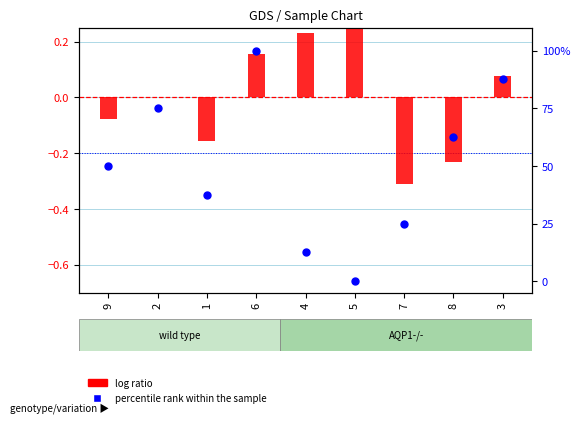

At how many categories does at least one series exceed 28?

6